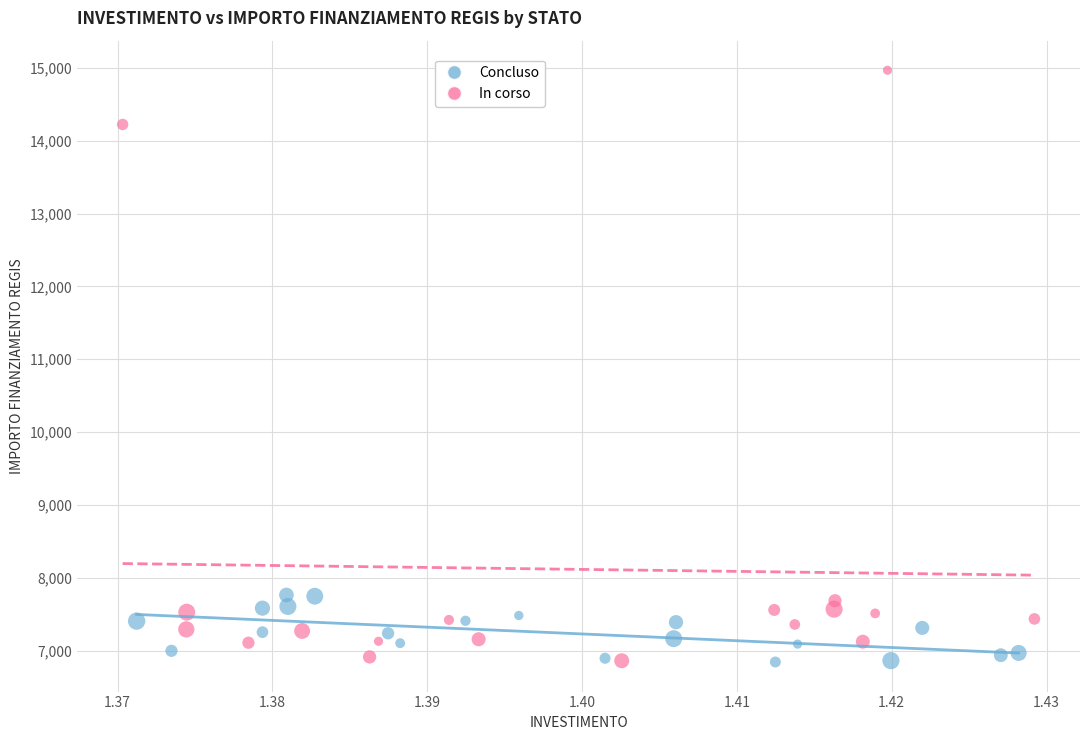

Which series has the widest spread of Y values?

In corso